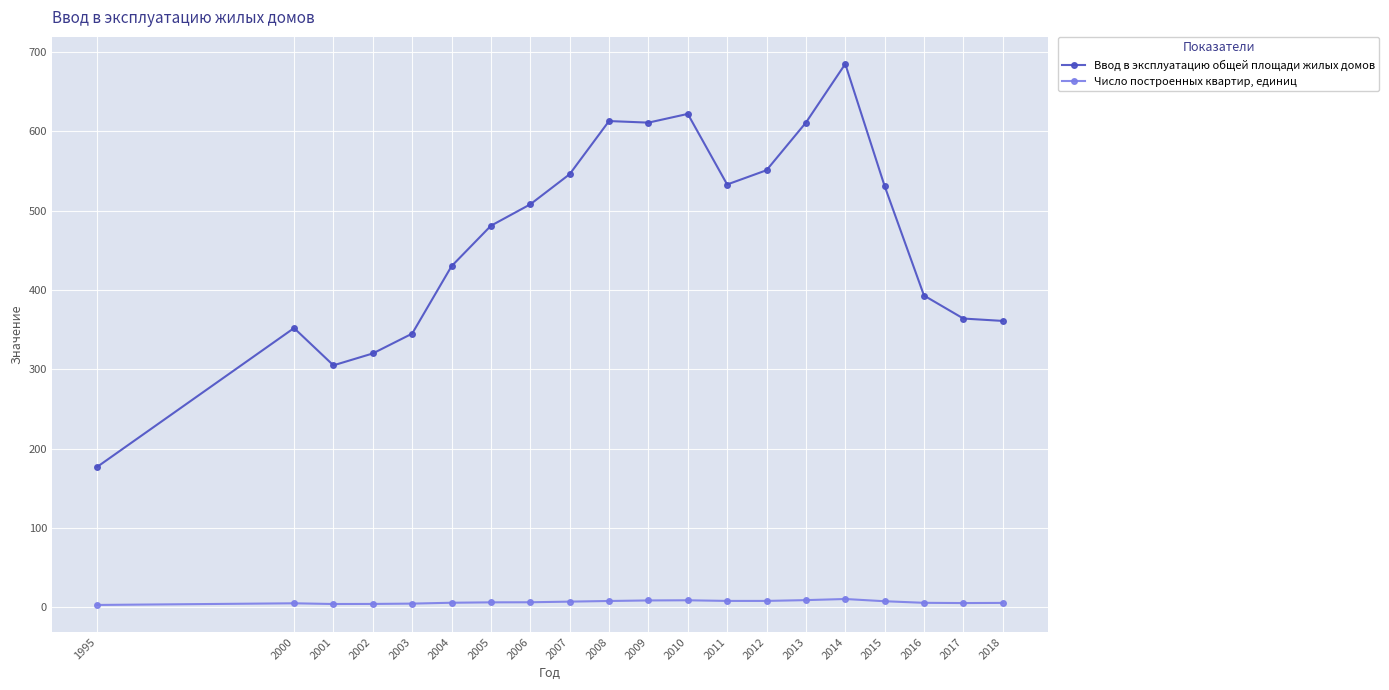

Between 2001 and 2007, which series saw the biggest shift?

Ввод в эксплуатацию общей площади жилых домов